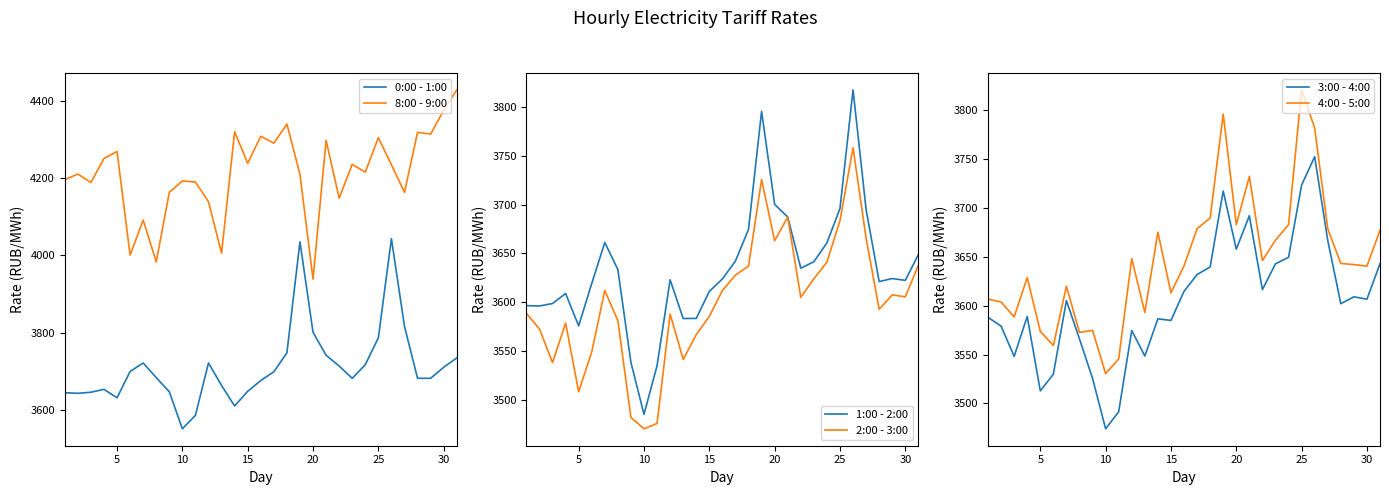

What is the lowest value of the 0:00 - 1:00 series?

3550.6